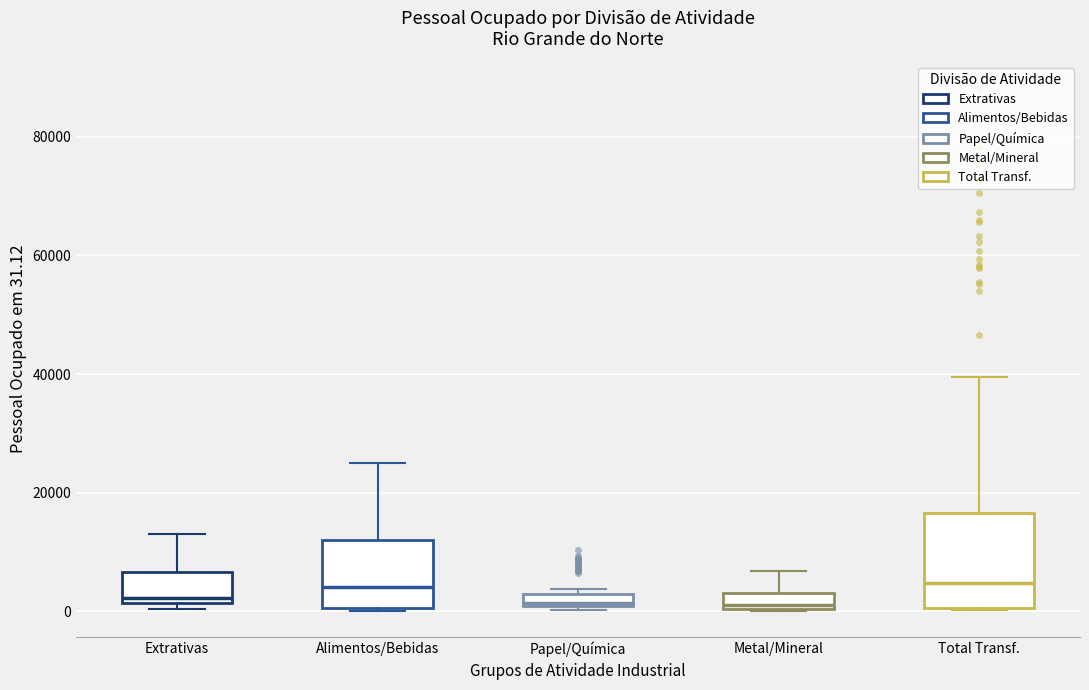

Where is the upper edge of the box for Metal/Mineral on the y-axis? The values are not printed on the chart, so give them approximately, as read against the axis.

4000